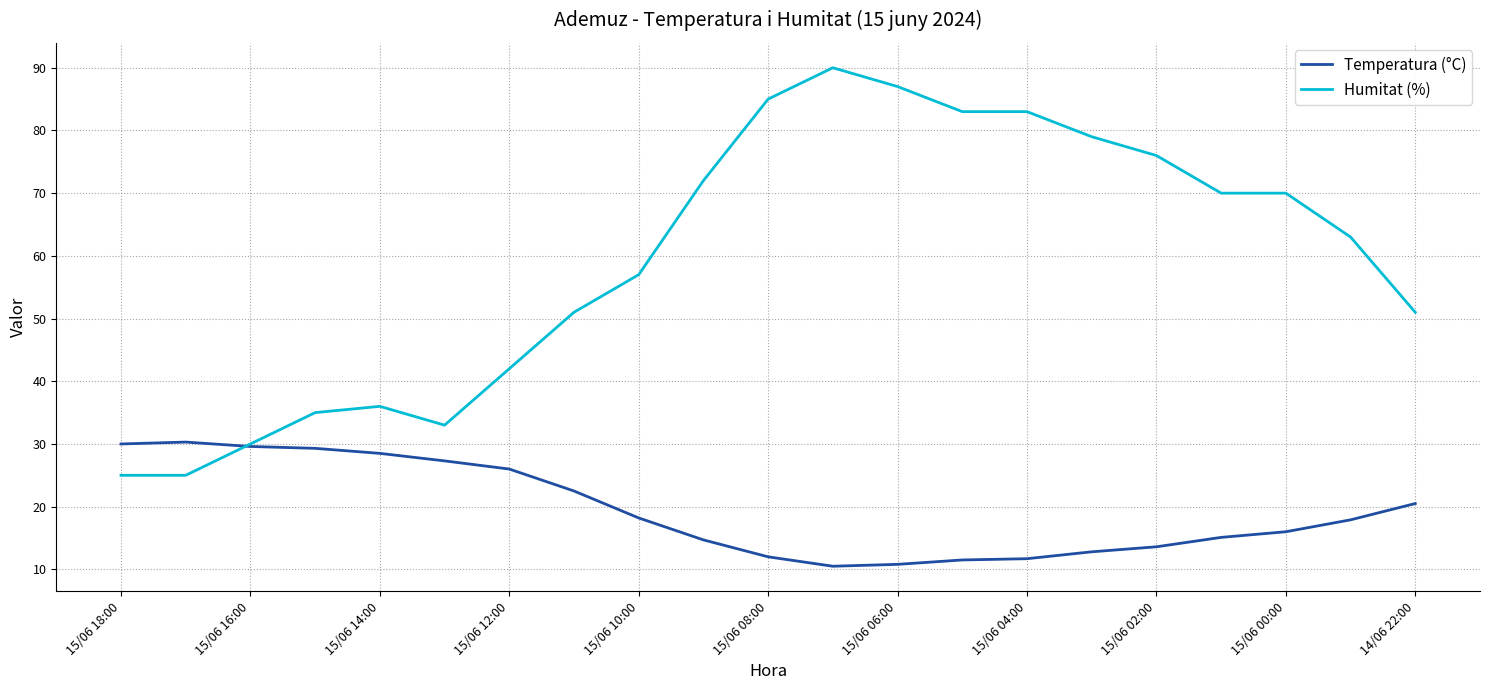

What is the maximum value shown in the chart?

90.0